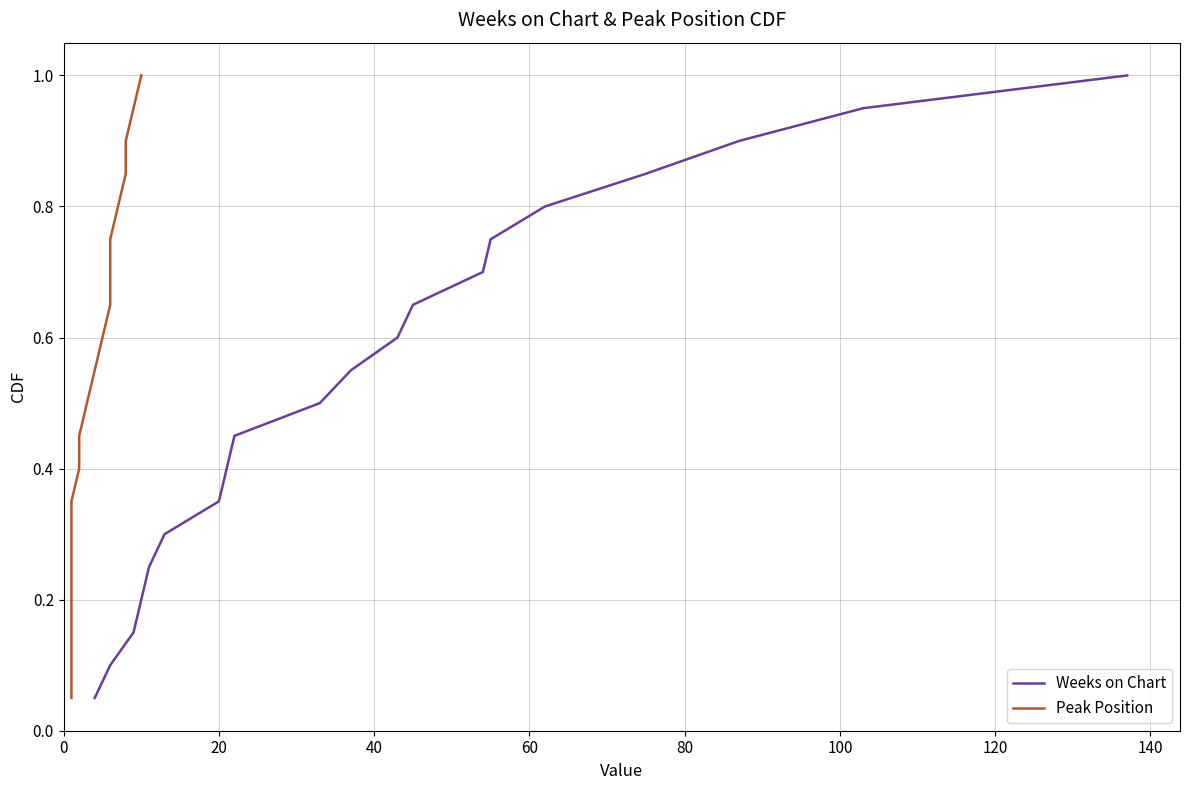

What is the highest value of the Weeks on Chart series?

1.0